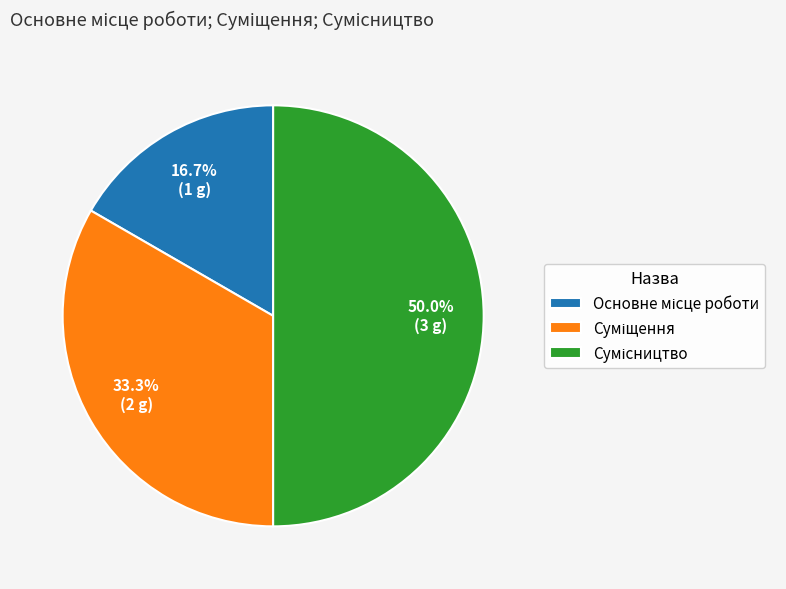

Approximately how many times larger is the value at Суміщення compared to Основне місце роботи?

2.0